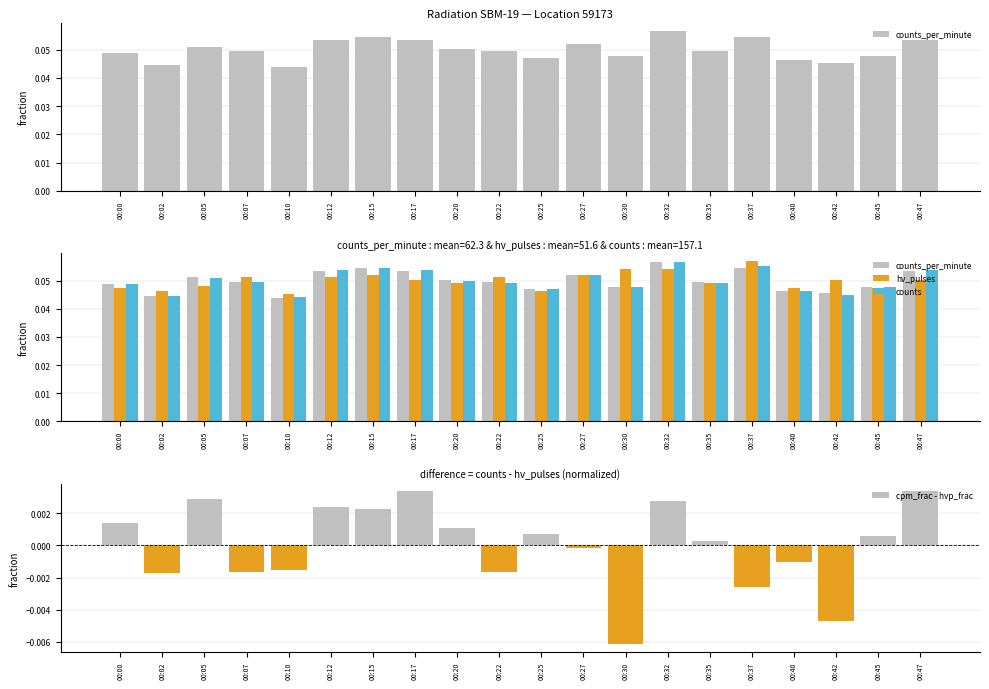

True or false: counts has a value of 0.0 at 00:22.

True